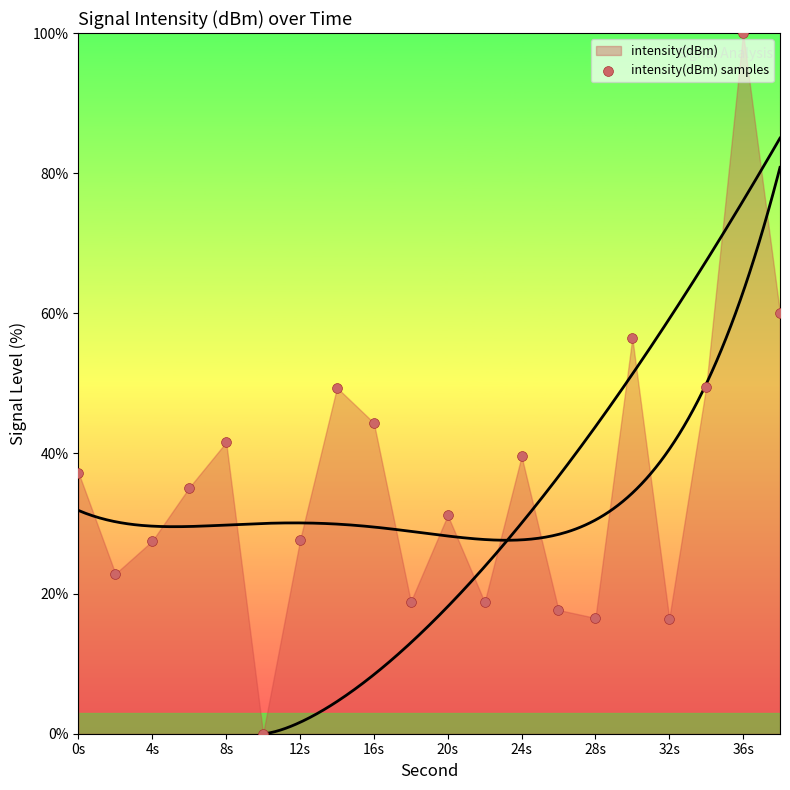

What is the range of X values (max minus min)?

38.0